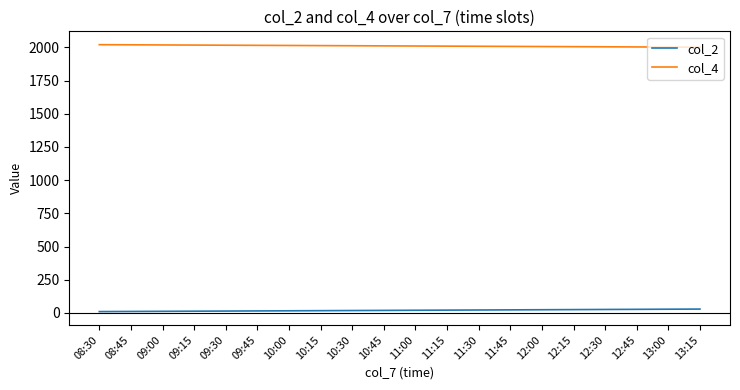

Which series has the largest total across all categories?

col_4